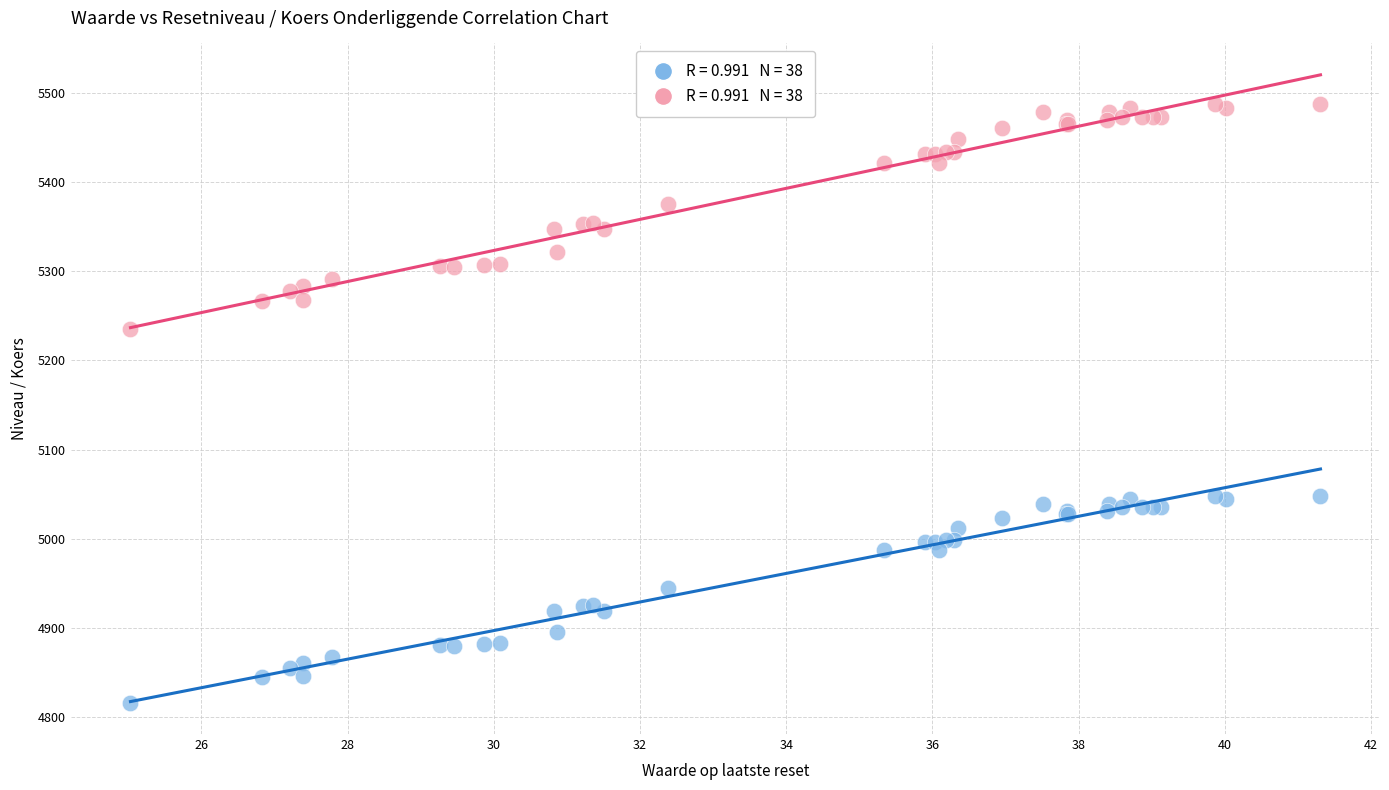

Across all series, what Y value is closest to 5151?

5235.5